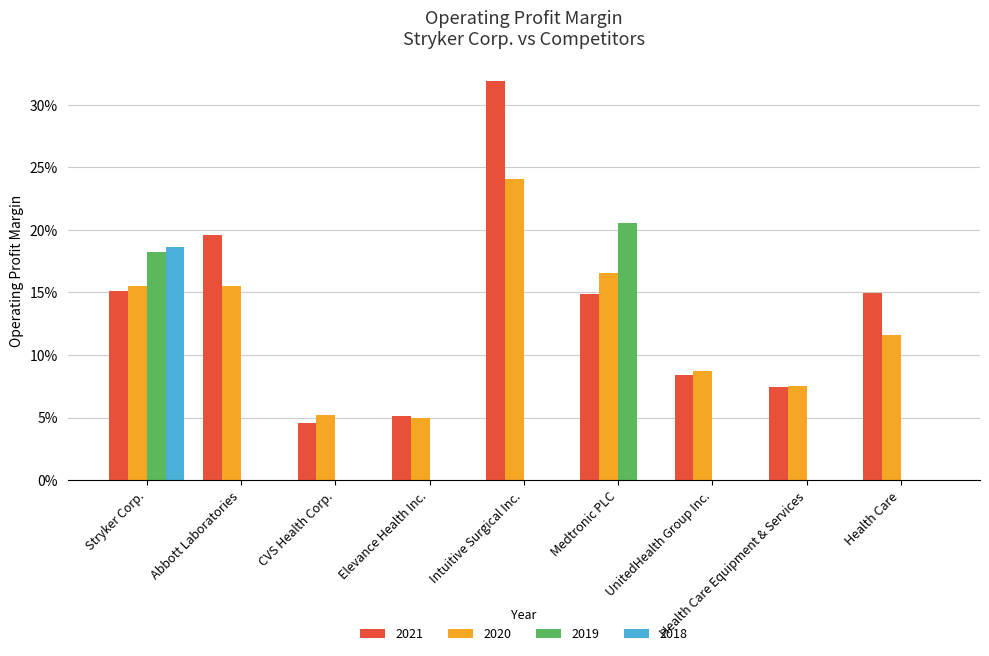

Reading left to right, what are all the values shown in this chart?

2021: Stryker Corp.=0.2	Abbott Laboratories=0.2	CVS Health Corp.=0.0	Elevance Health Inc.=0.1	Intuitive Surgical Inc.=0.3	Medtronic PLC=0.1	UnitedHealth Group Inc.=0.1	Health Care Equipment & Services=0.1	Health Care=0.1
2020: Stryker Corp.=0.2	Abbott Laboratories=0.2	CVS Health Corp.=0.1	Elevance Health Inc.=0.0	Intuitive Surgical Inc.=0.2	Medtronic PLC=0.2	UnitedHealth Group Inc.=0.1	Health Care Equipment & Services=0.1	Health Care=0.1
2019: Stryker Corp.=0.2	Abbott Laboratories=0.0	CVS Health Corp.=0.0	Elevance Health Inc.=0.0	Intuitive Surgical Inc.=0.0	Medtronic PLC=0.2	UnitedHealth Group Inc.=0.0	Health Care Equipment & Services=0.0	Health Care=0.0
2018: Stryker Corp.=0.2	Abbott Laboratories=0.0	CVS Health Corp.=0.0	Elevance Health Inc.=0.0	Intuitive Surgical Inc.=0.0	Medtronic PLC=0.0	UnitedHealth Group Inc.=0.0	Health Care Equipment & Services=0.0	Health Care=0.0